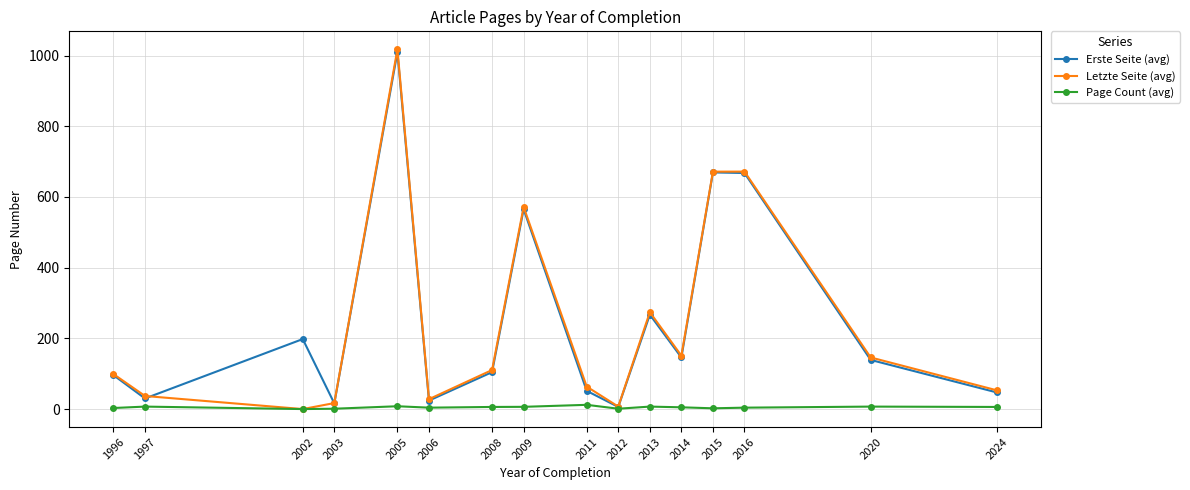

True or false: Erste Seite (avg) has a value of 104.5 at 2008.

True